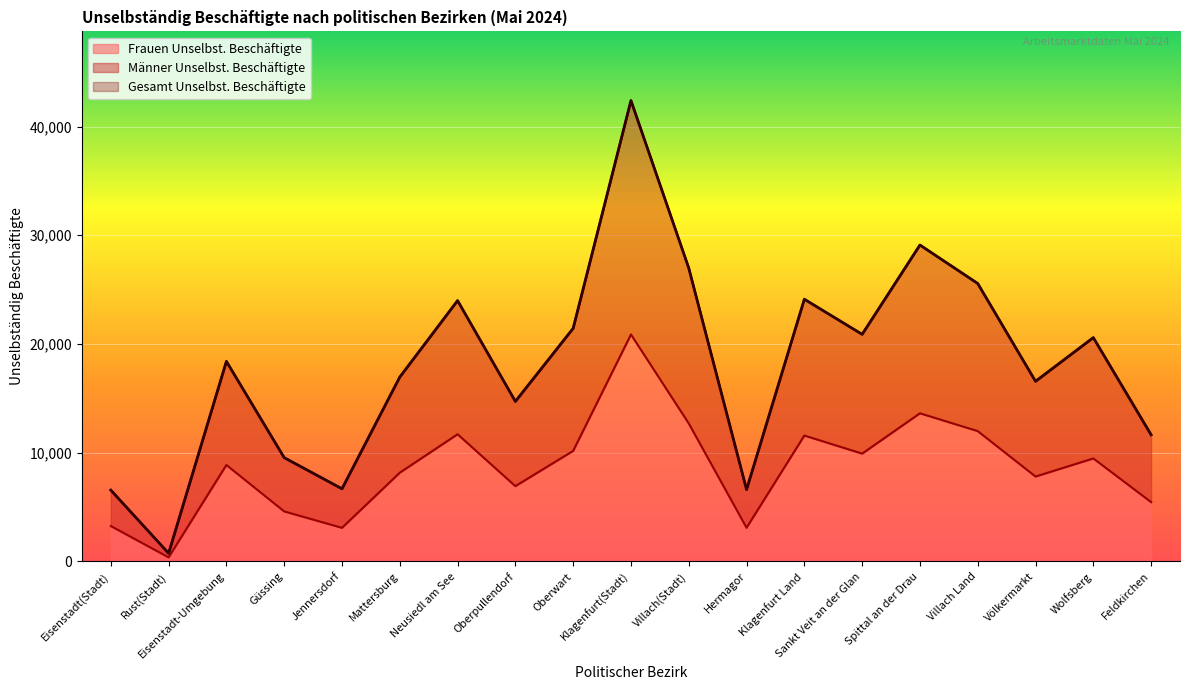

True or false: Gesamt Unselbst. Beschäftigte has more than 1 points higher than both neighbors.

True